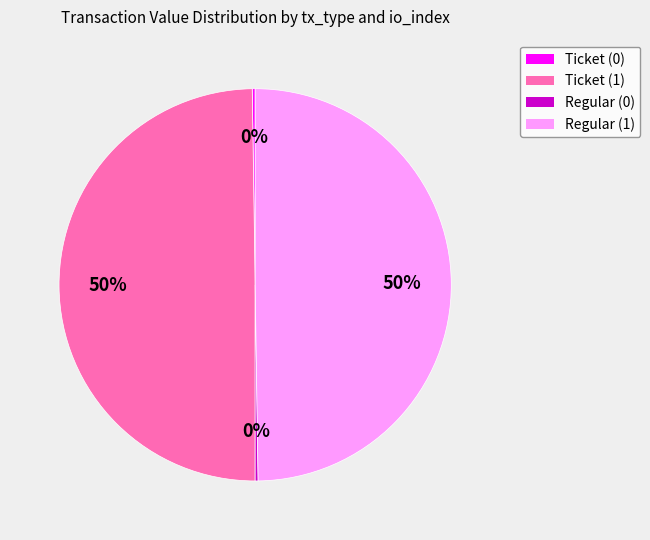

To the nearest percent, what is the difference between the largest and smallest slice percentages?

50%